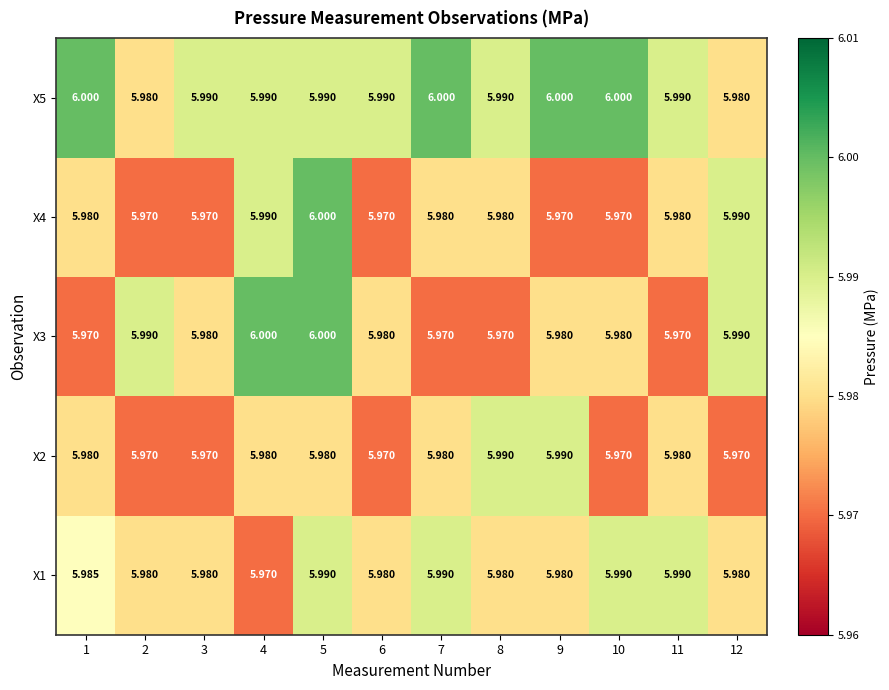

Is the value of X3 at 7 greater than the value of X4 at 8?

No